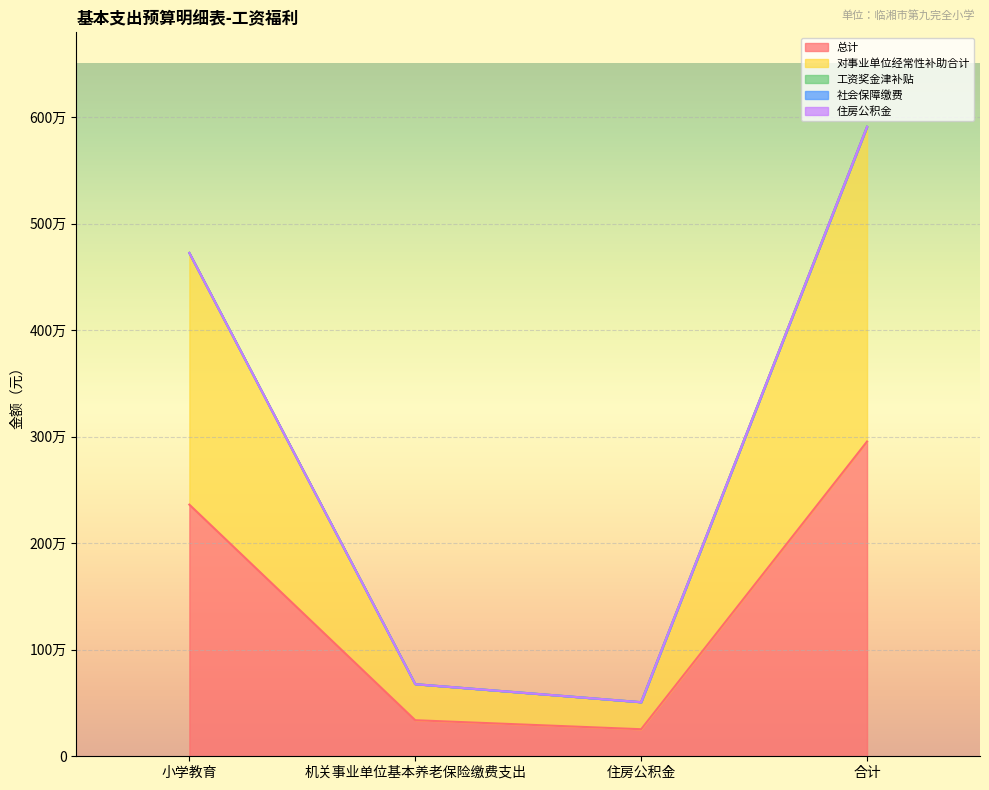

What are all the series names shown in the legend?

总计, 对事业单位经常性补助合计, 工资奖金津补贴, 社会保障缴费, 住房公积金